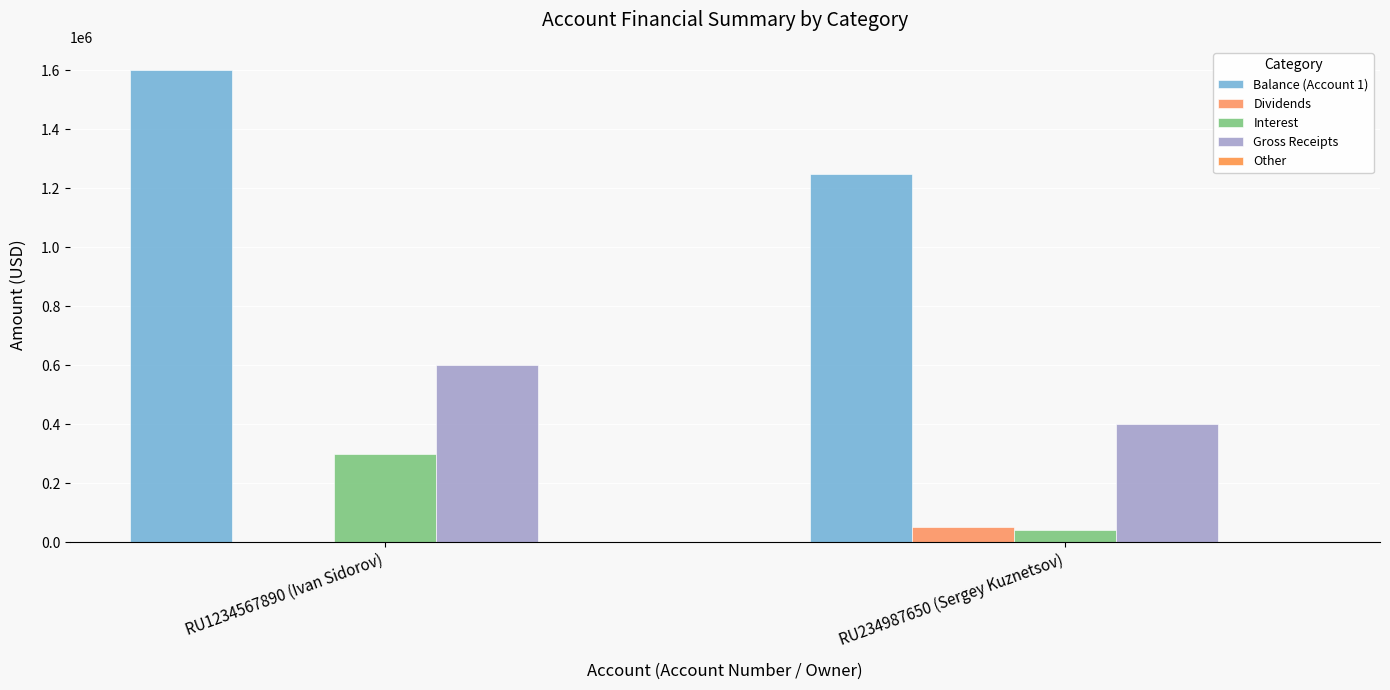

Reading left to right, what are all the values shown in this chart?

Balance (Account 1): 1600000	1250000
Dividends: 2000	50000
Interest: 300000	40000
Gross Receipts: 600000	400000
Other: 789	890